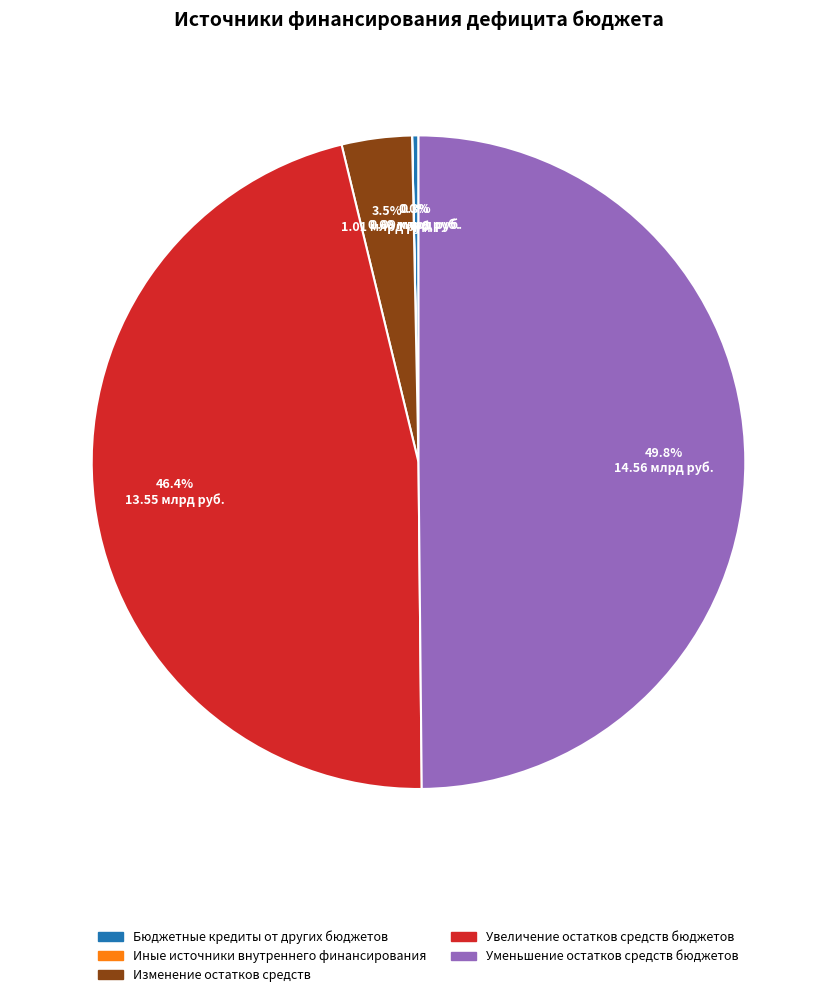

Is Увеличение остатков средств бюджетов the majority of the pie?

No